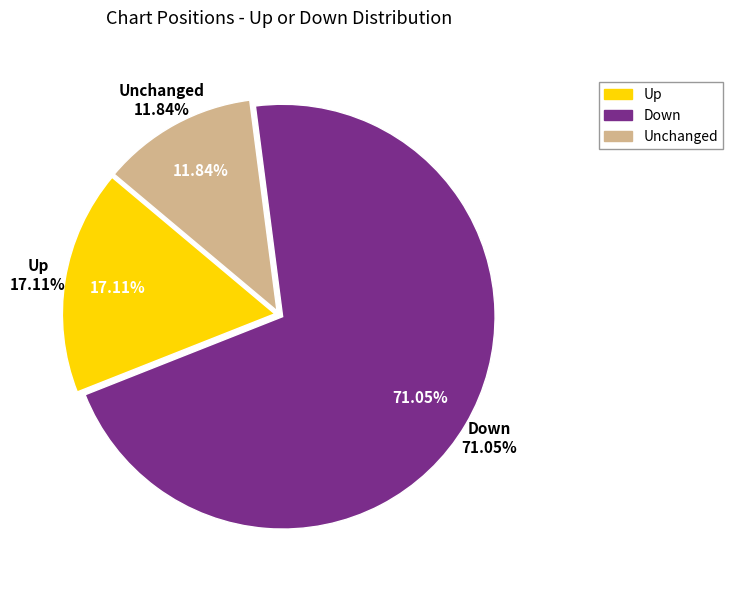

Do - and down together represent more than half of the pie?

Yes